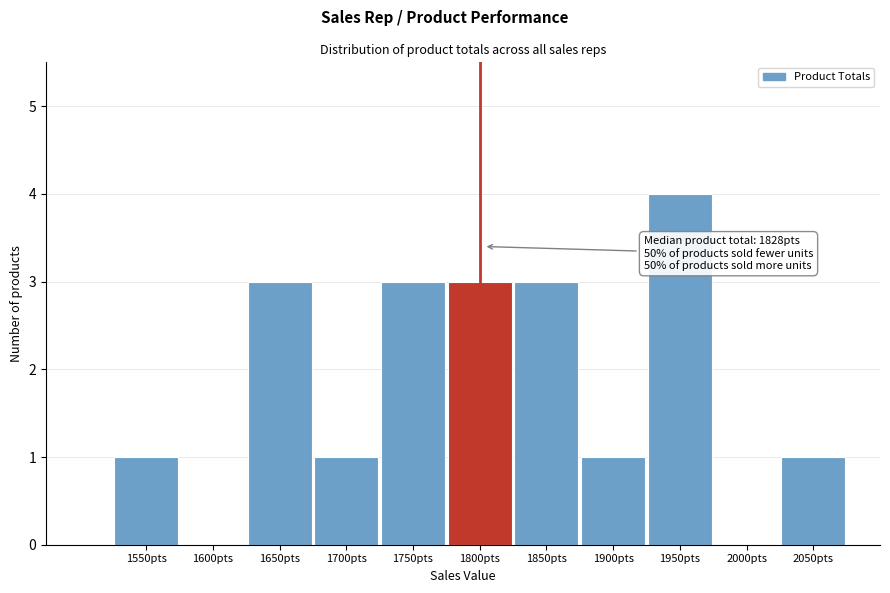

Reading left to right, extract all data points from this chart.

1550pts=1	1600pts=0	1650pts=3	1700pts=1	1750pts=3	1800pts=3	1850pts=3	1900pts=1	1950pts=4	2000pts=0	2050pts=1